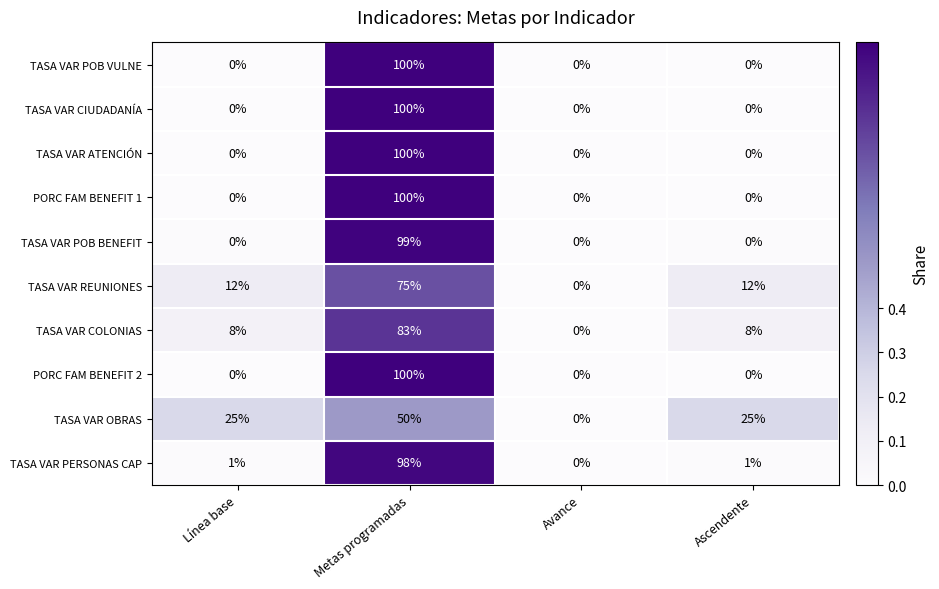

At which label does PORC FAM BENEFIT 1 reach its peak?

Metas programadas